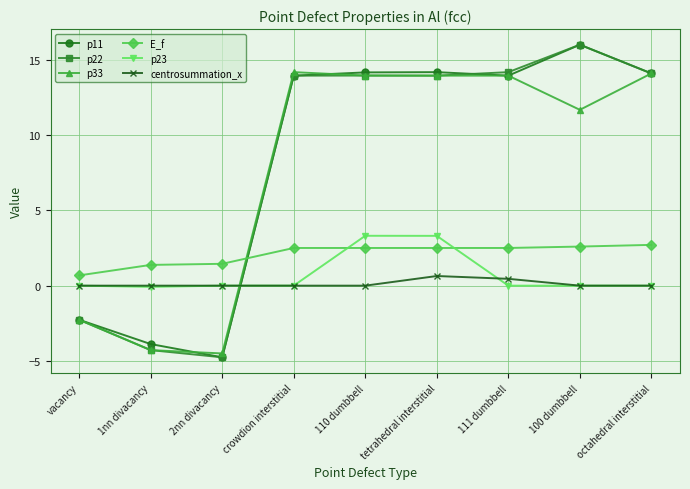

What is the total value across all series at 100 dumbbell?

46.2